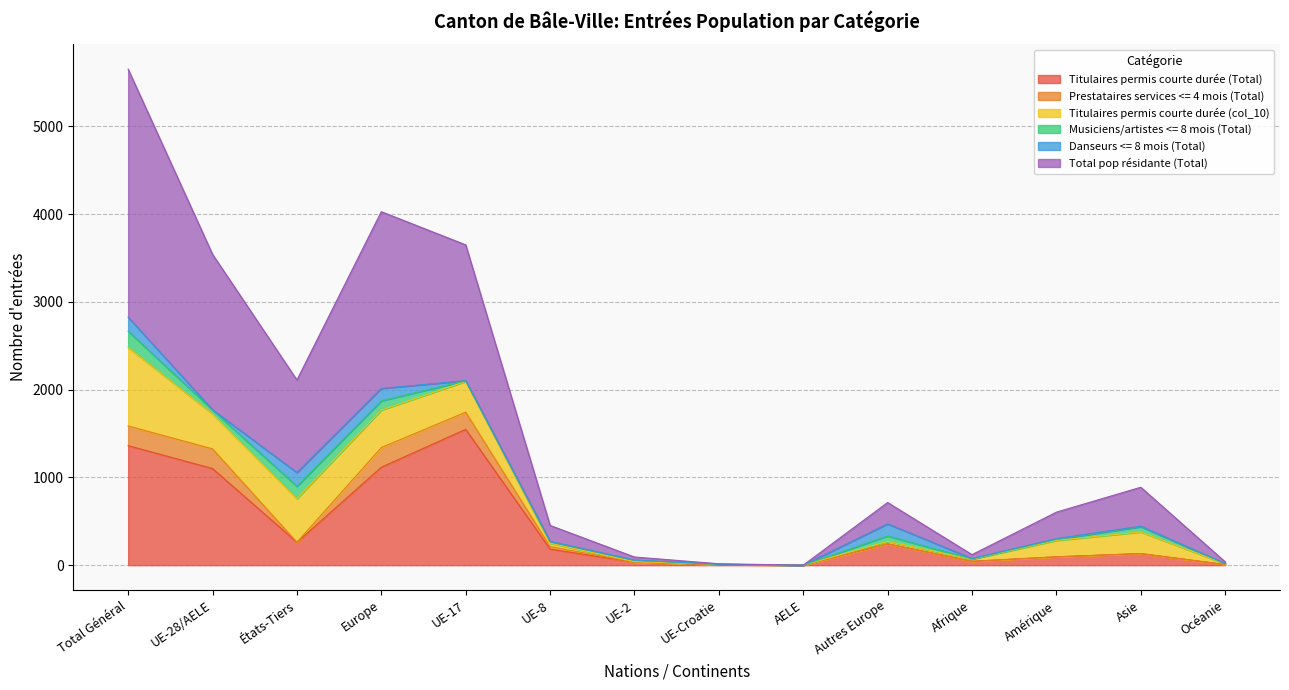

What position from the left is Amérique?

12